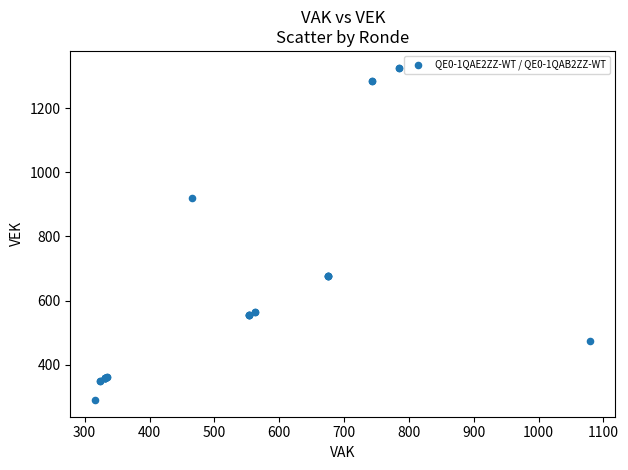

What Y value in the scatter plot is closest to 808?

919